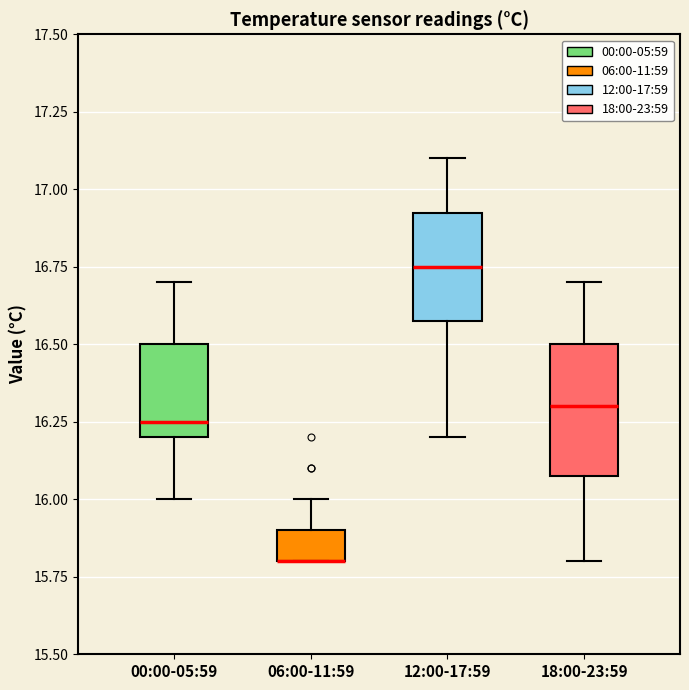

Reading left to right, read every box against the y-axis: the position of its median line, the range the box covers, and the ends of its whiskers. The values are not printed on the chart, so give them approximately, as read against the axis.

00:00-05:59: median 16.25, box 16.20 to 16.50, whiskers 16.00 to 16.70
06:00-11:59: median 15.80 (drawn on the box's lower edge), box 15.80 to 15.90, whiskers 15.80 to 16.00
12:00-17:59: median 16.75, box 16.60 to 16.95, whiskers 16.20 to 17.10
18:00-23:59: median 16.30, box 16.10 to 16.50, whiskers 15.80 to 16.70